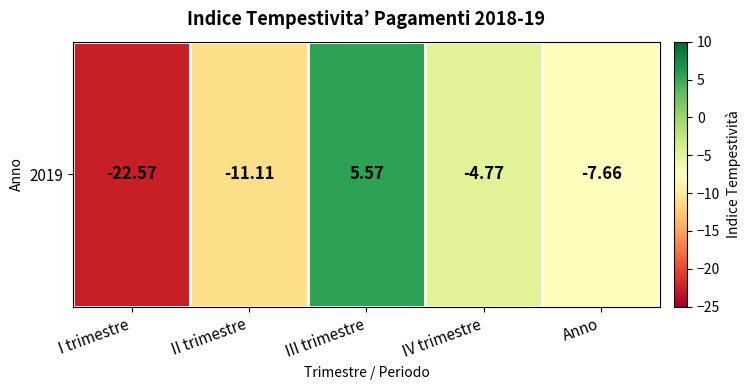

The chart shows a value of -22.6 at I trimestre. True or false?

True